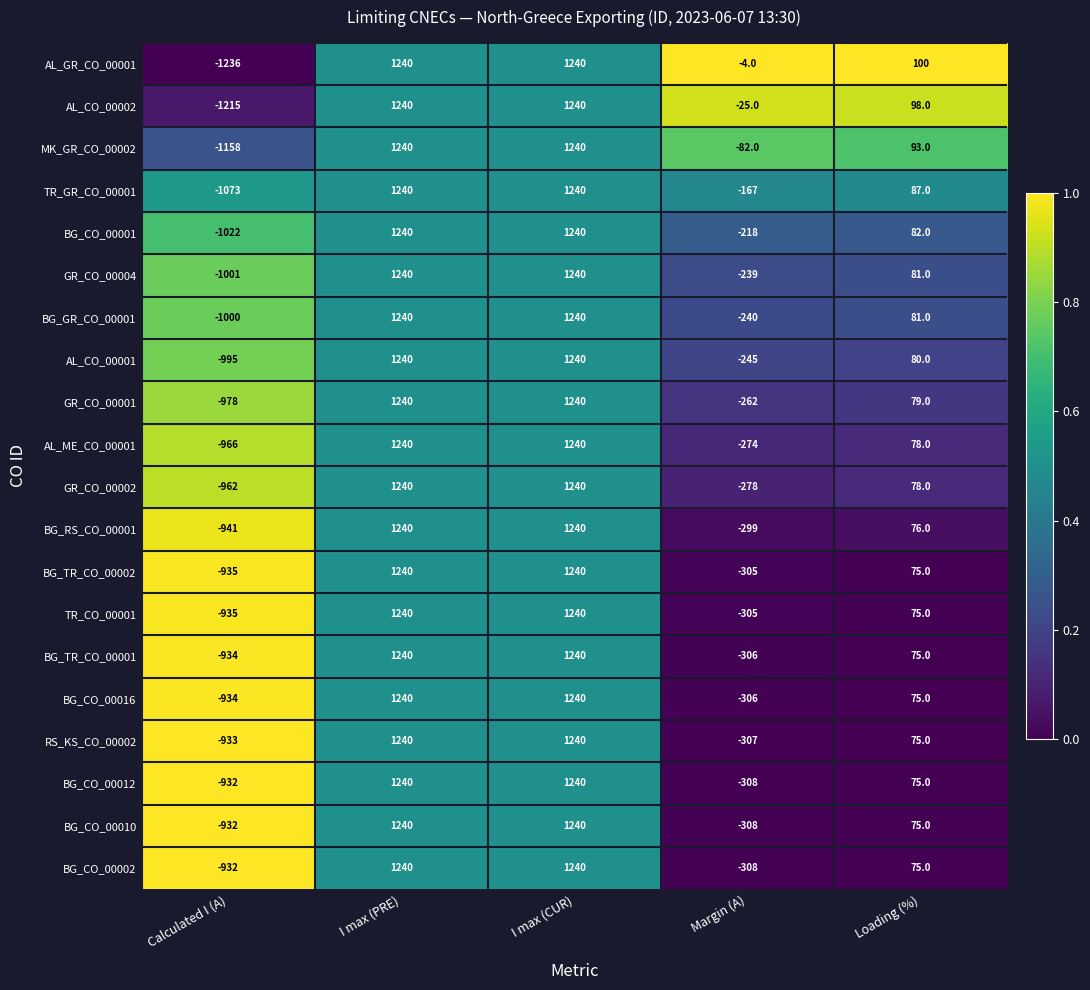

What is the sum of the BG_CO_00001 values at I max (PRE) and I max (CUR)?

2480